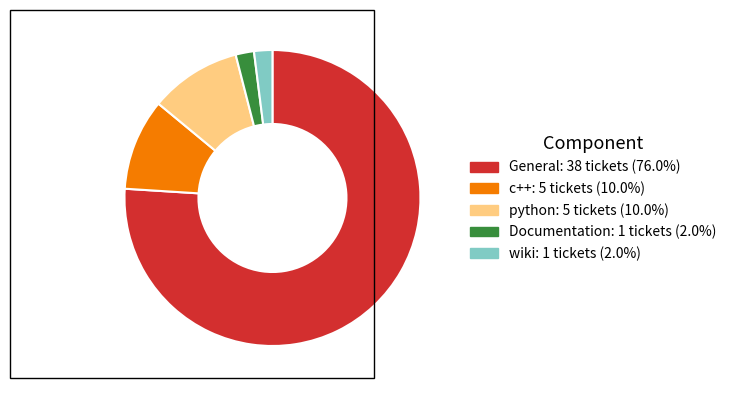

Is there any slice that represents more than half of the pie?

Yes